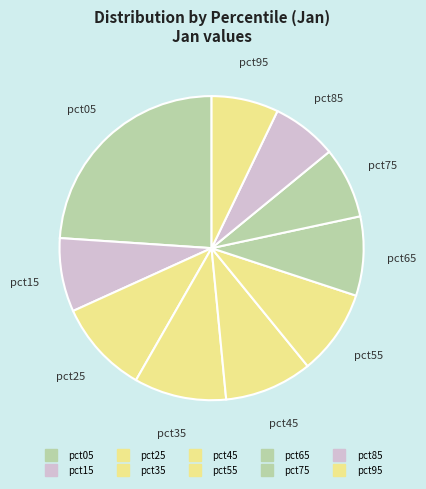

What is the largest slice in the pie chart?

pct05